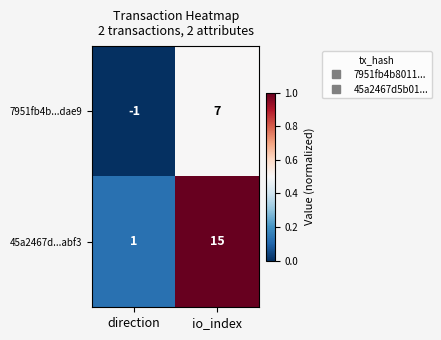

At which category does the chart reach its peak across all series?

io_index